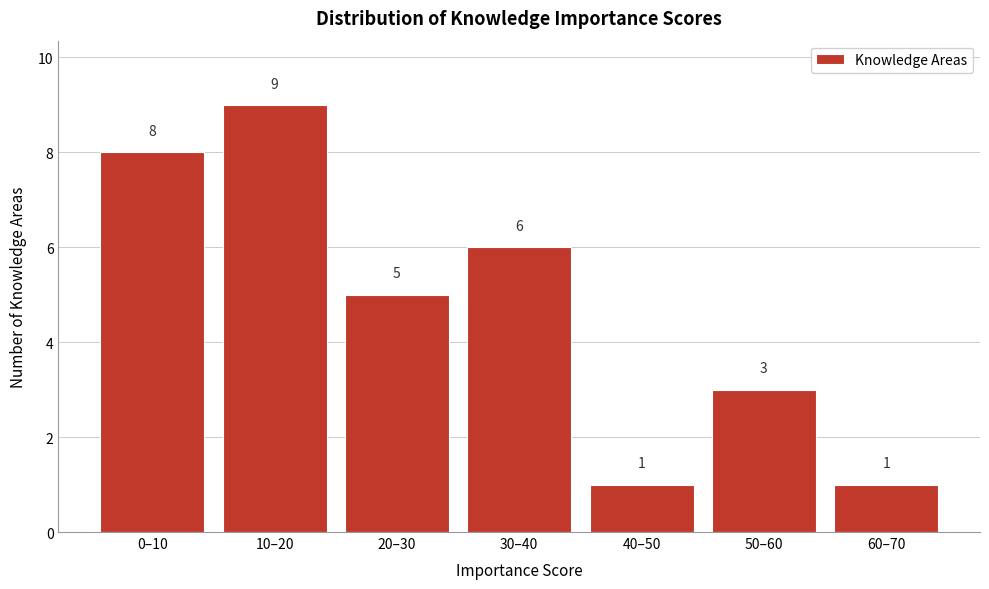

Reading left to right, list all the values displayed in this chart.

0–10=8	10–20=9	20–30=5	30–40=6	40–50=1	50–60=3	60–70=1